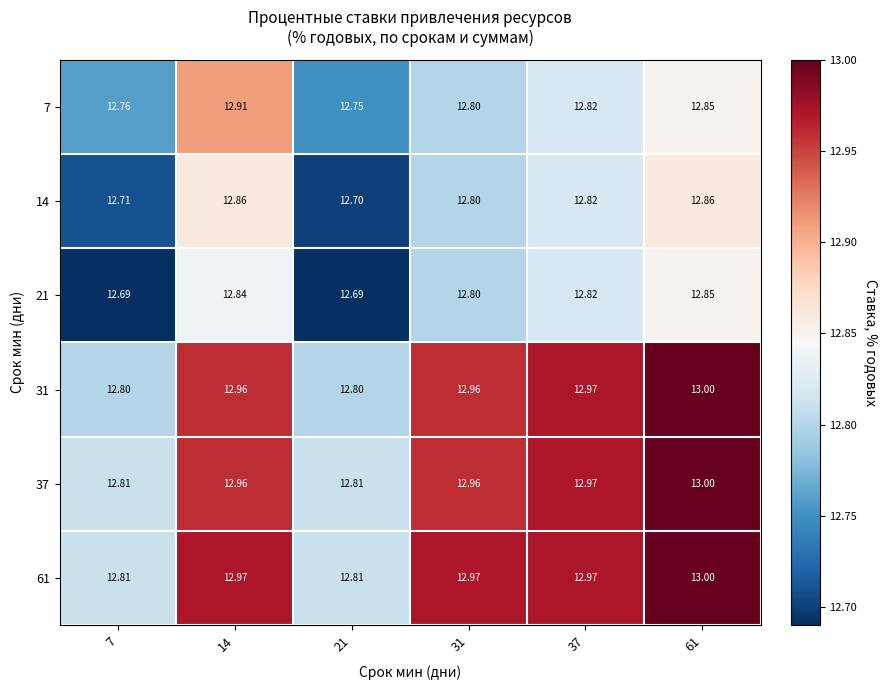

Is the value of 31 at 31 greater than the value of 7 at 14?

Yes